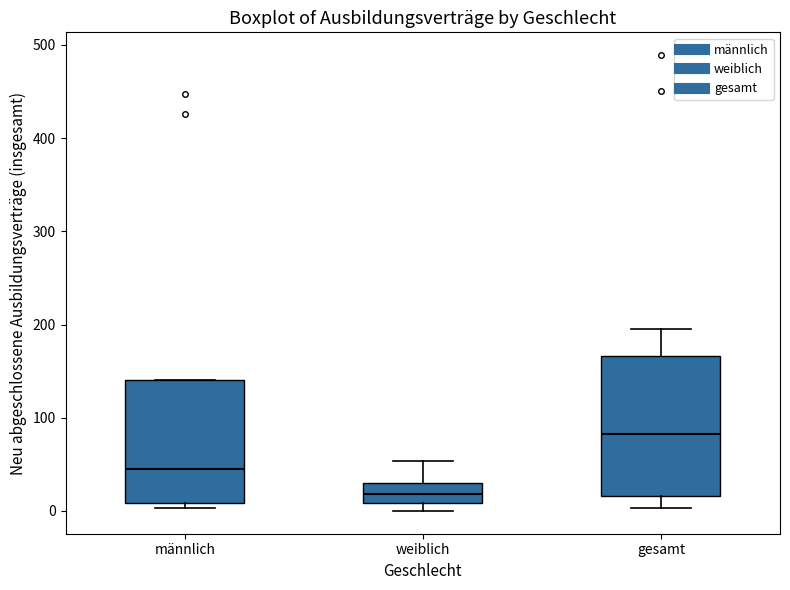

Comparing the boxes themselves (not the whiskers), which one is the tallest?

gesamt